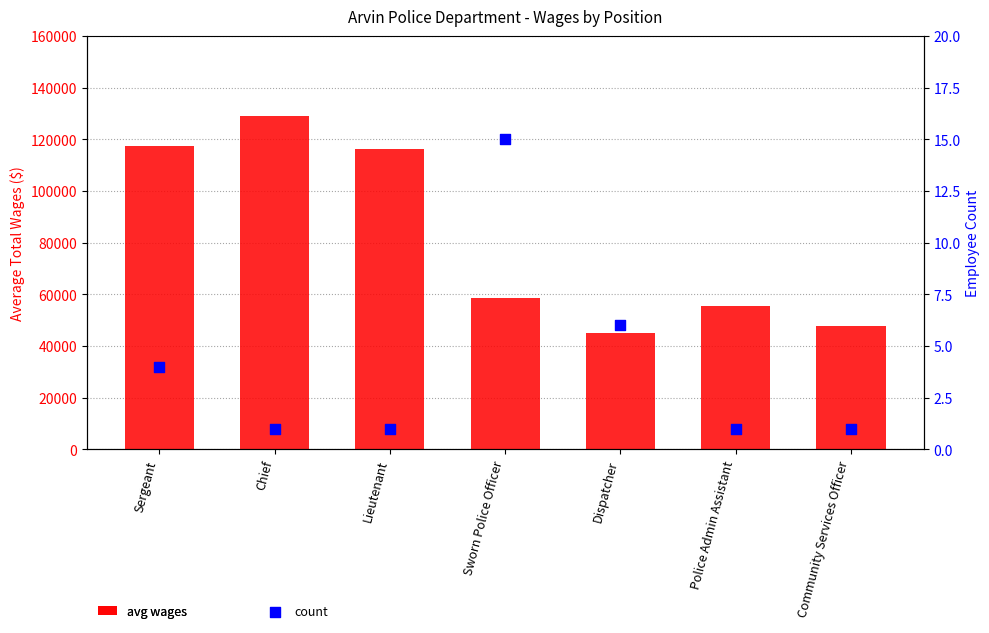

What are all the series names shown in the legend?

avg wages, count